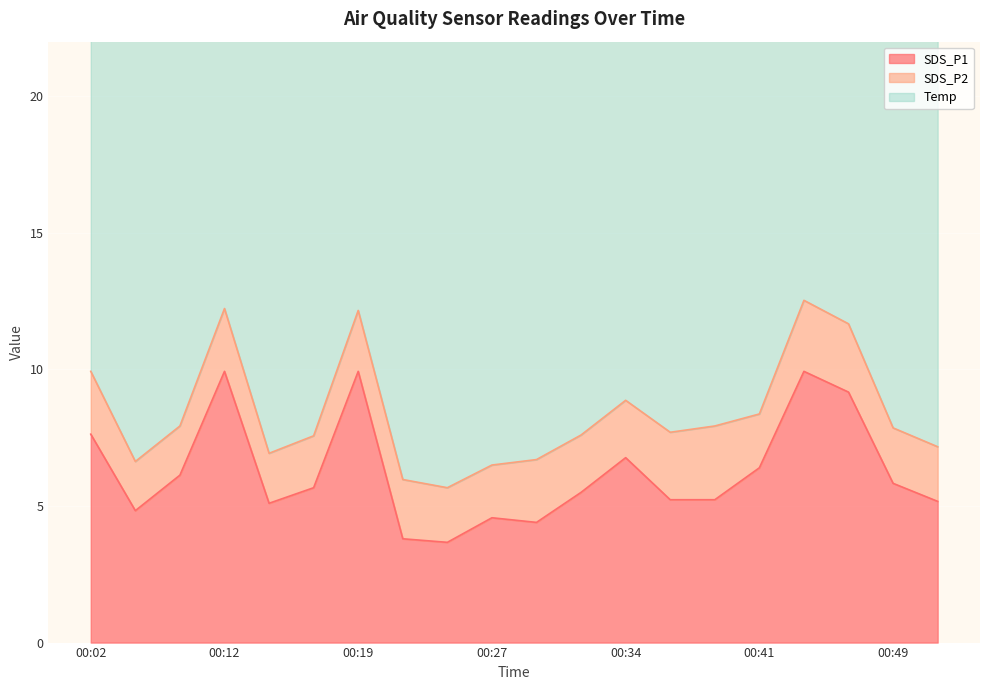

How many interior local valleys does the Temp series have?

2